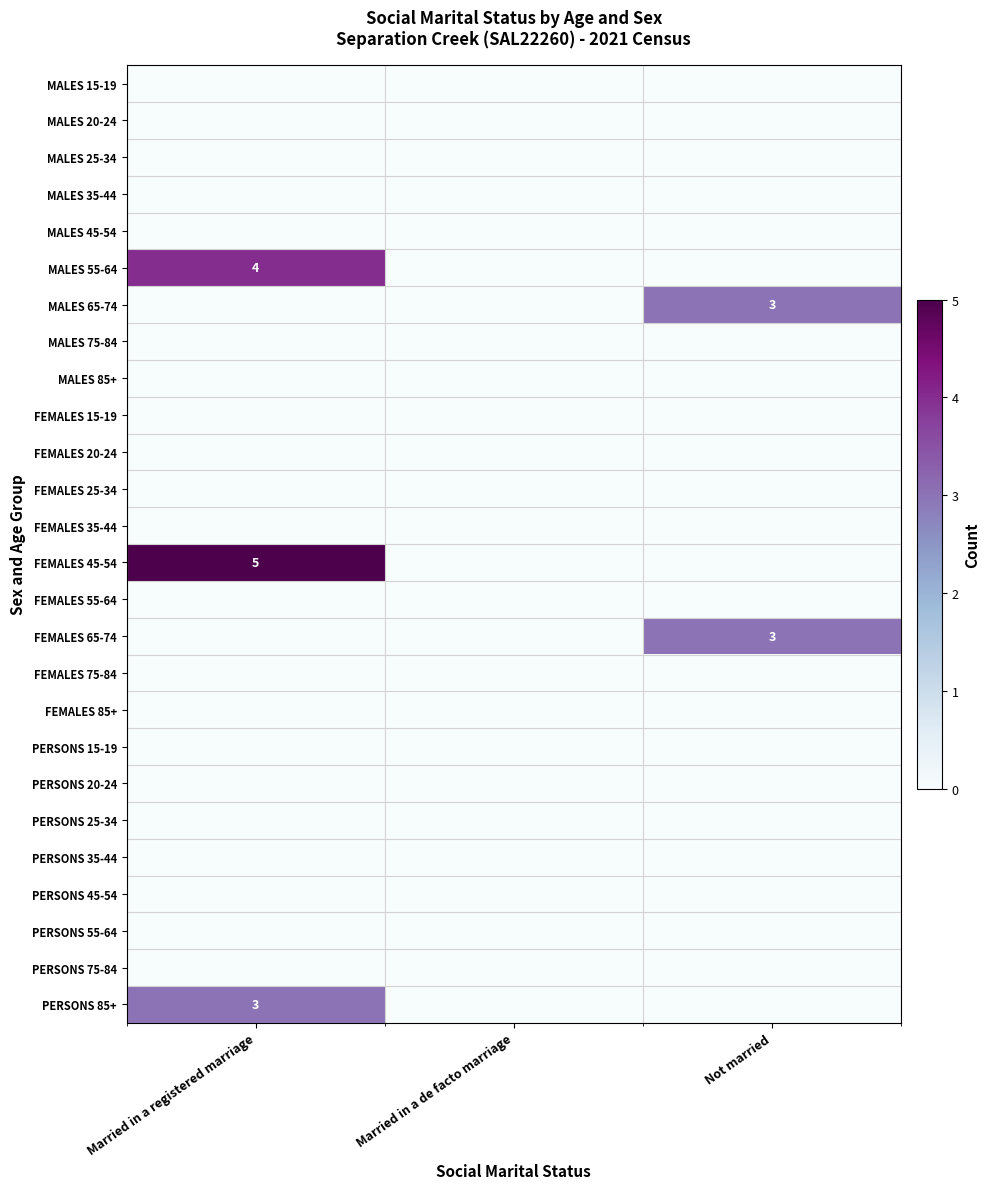

Where is MALES 65-74 nearest to the value 1?

Married in a registered marriage